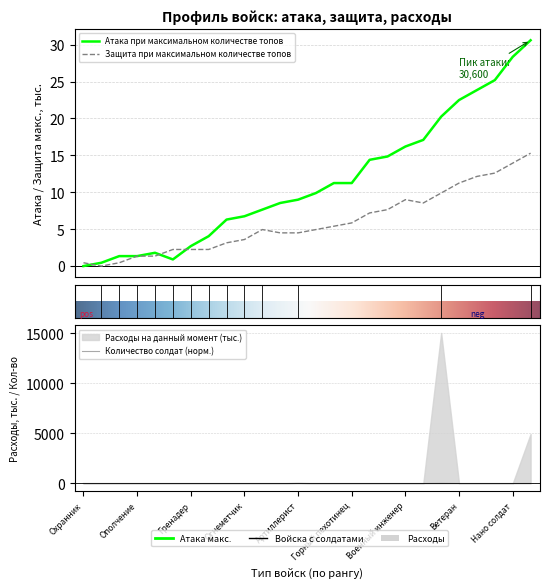

At which category is the sum across all series the highest?

Супервоин